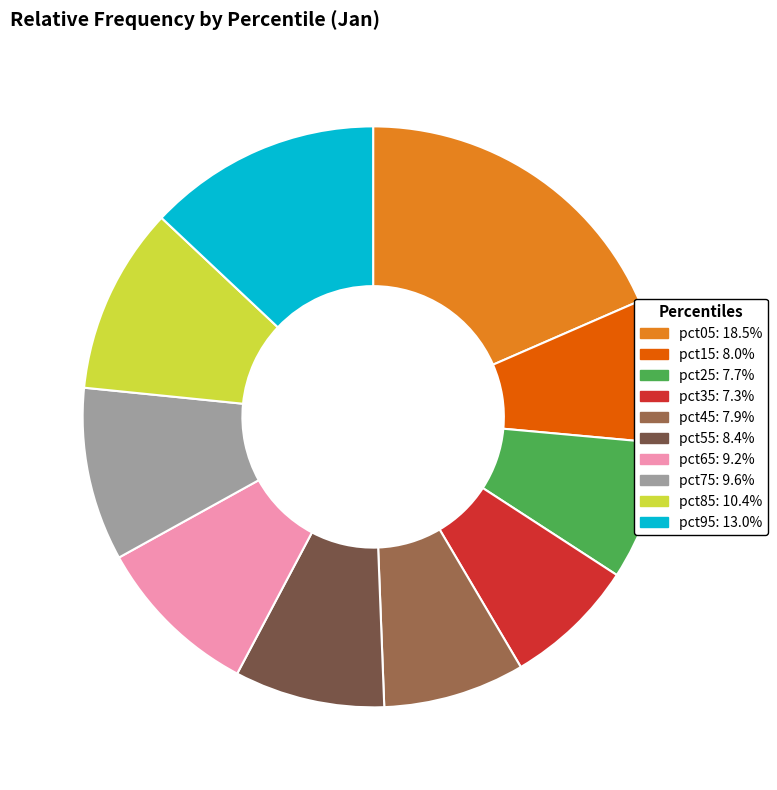

Do pct05: 18.5% and pct45: 7.9% together represent more than half of the pie?

No